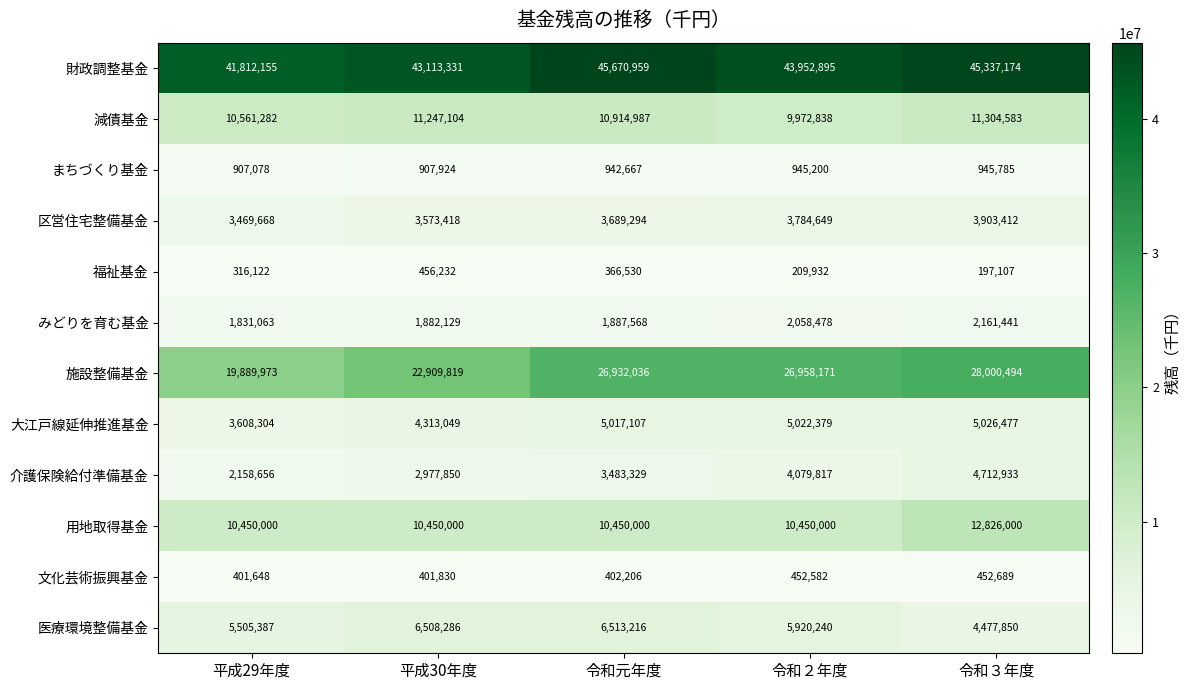

The value of みどりを育む基金 at 平成30年度 is 2932699. True or false?

False